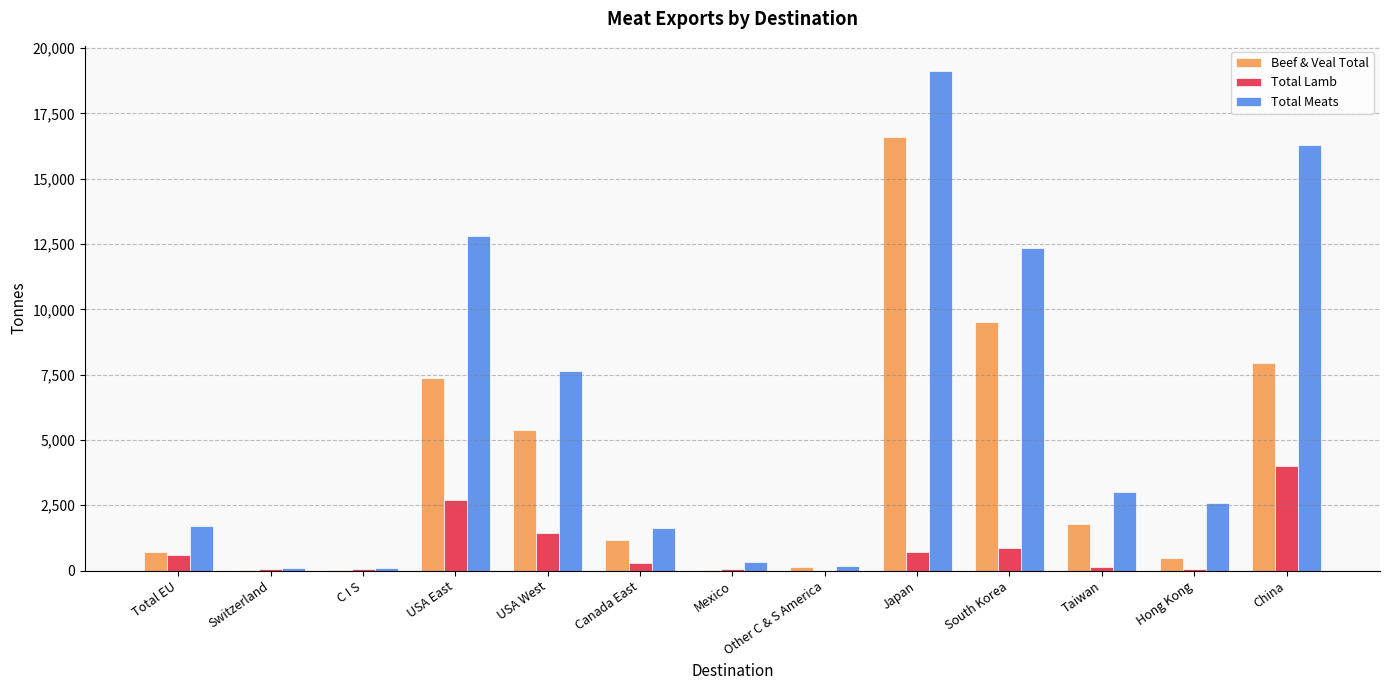

Are the bars horizontal?

No